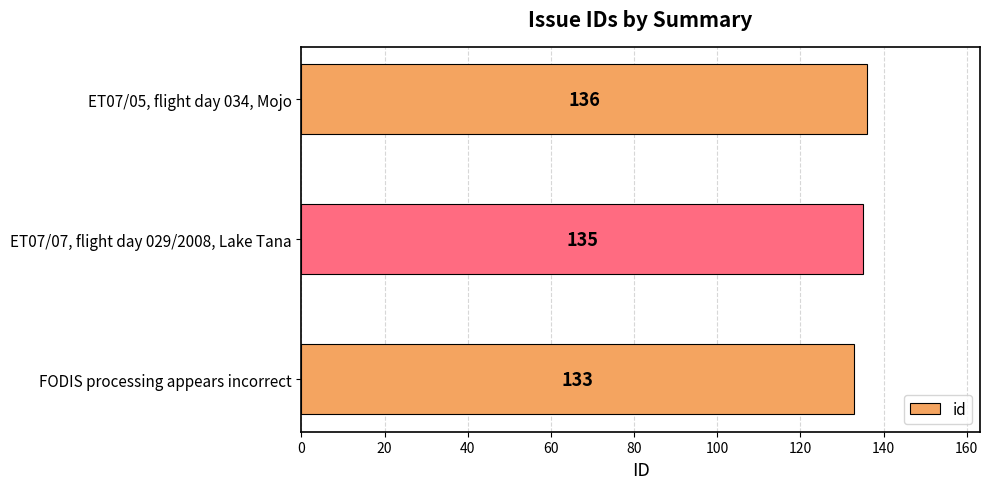

Between FODIS processing appears incorrect and ET07/07, flight day 029/2008, Lake Tana, which is larger?

ET07/07, flight day 029/2008, Lake Tana